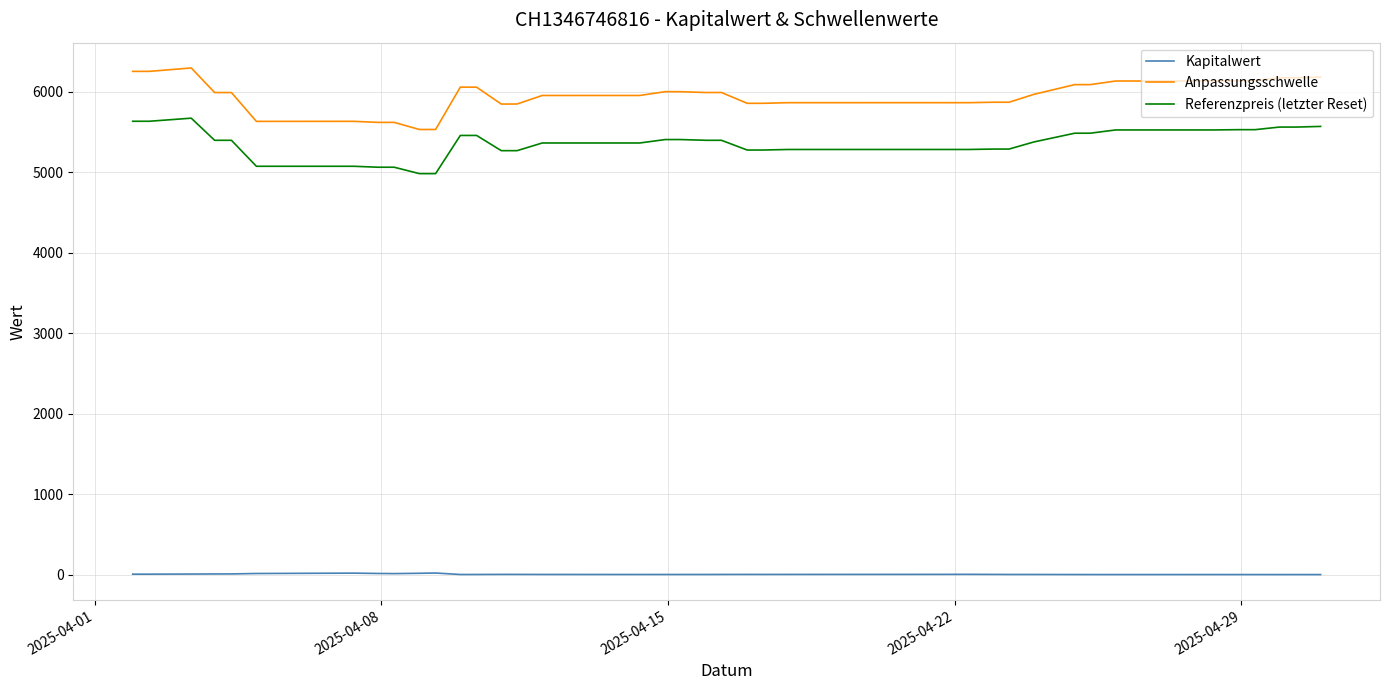

True or false: Anpassungsschwelle and Referenzpreis (letzter Reset) cross at least once.

False